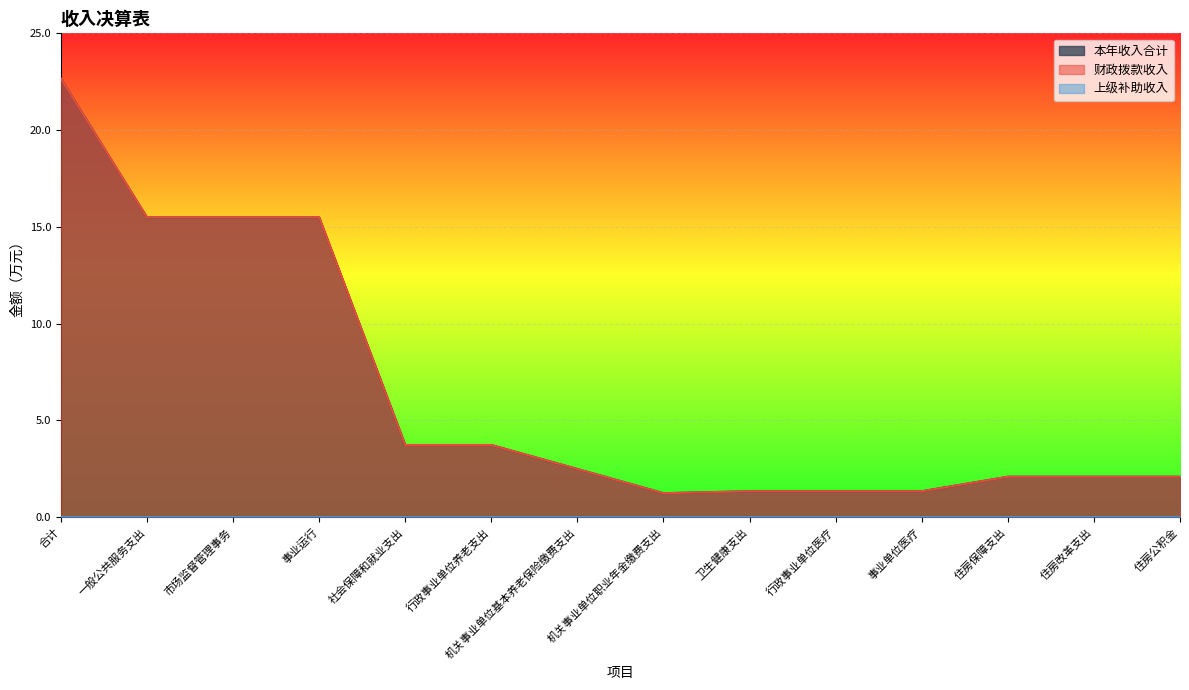

Which category has the lowest value in the 上级补助收入 series?

合计